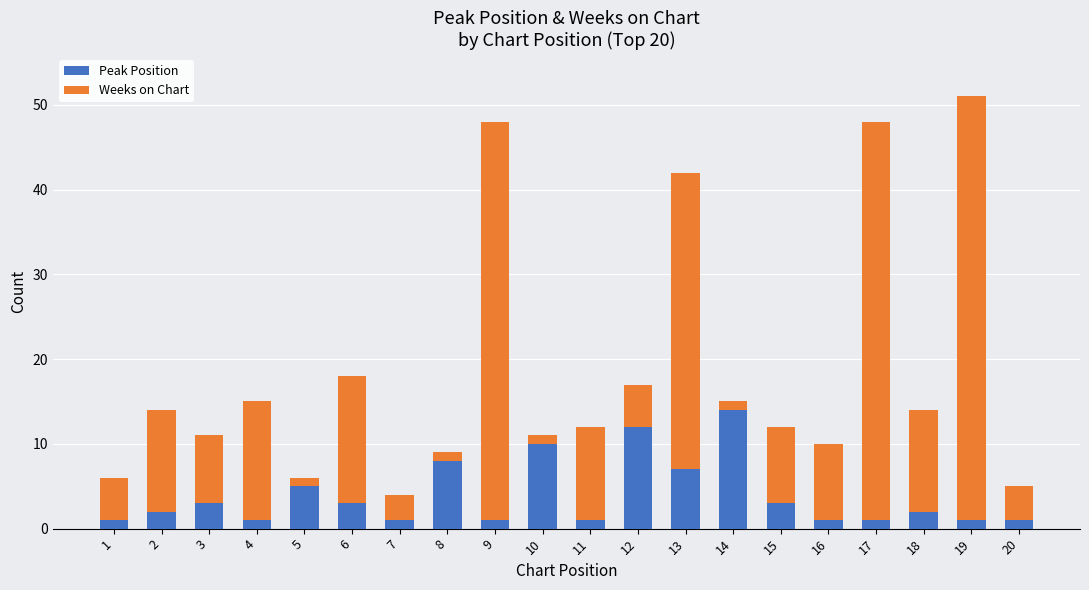

How many data points does each series have?

20